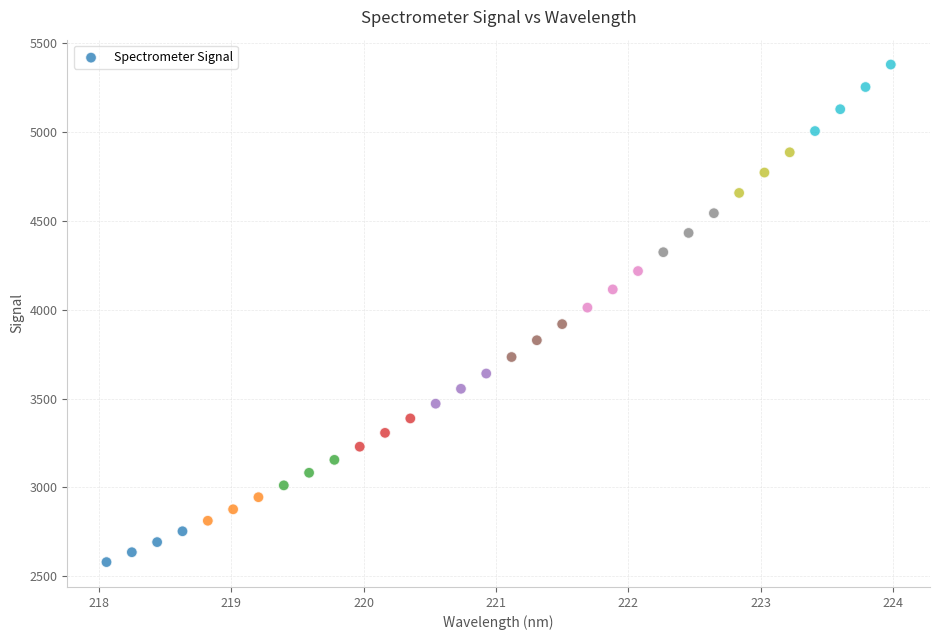

What is the range of Y values (max minus min)?

2801.7